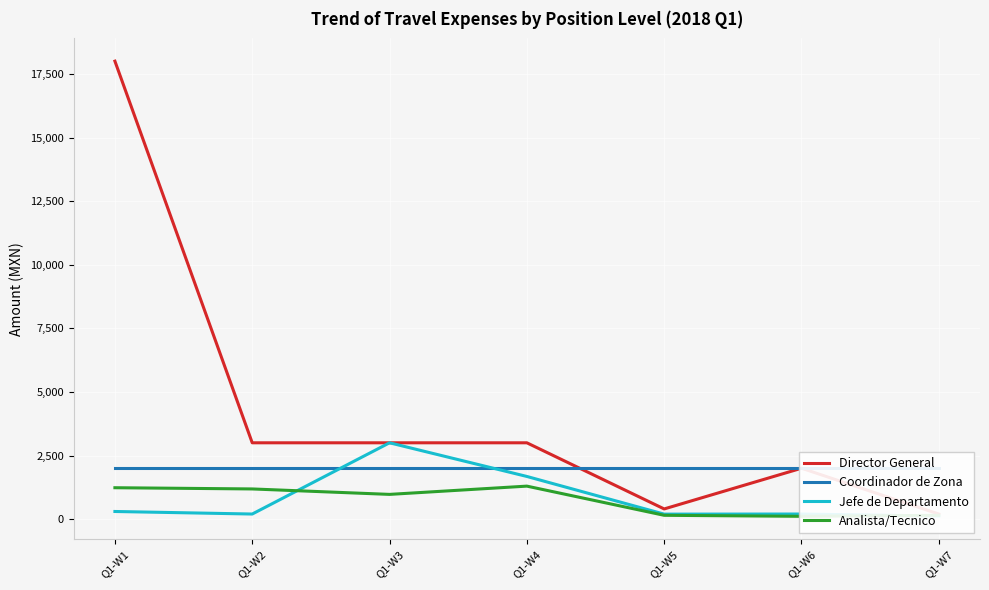

What is the value of the Jefe de Departamento point at the 1st from the left?

300